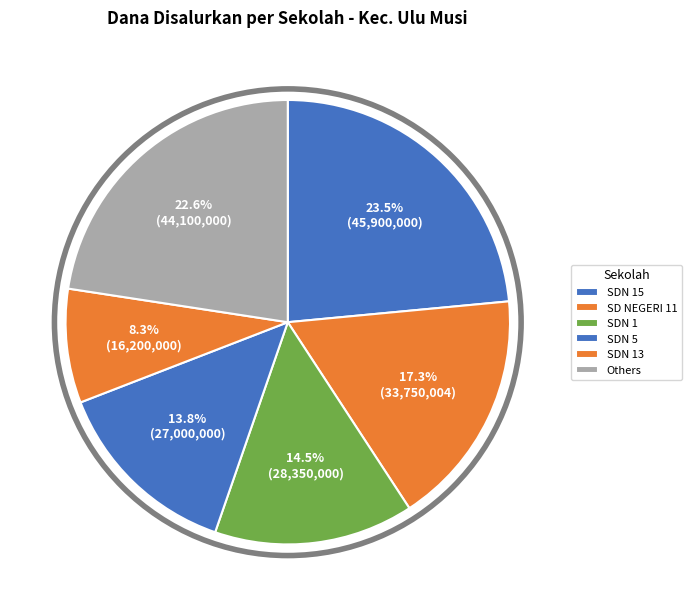

Count the number of slices in the pie.

6